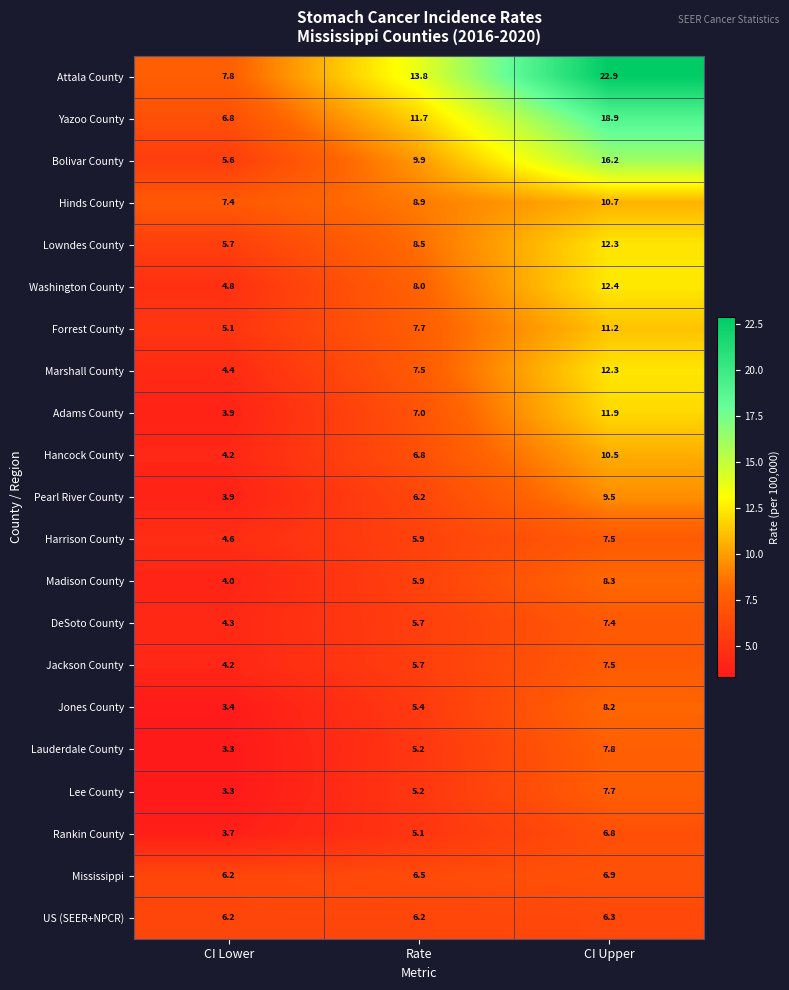

What is the total value across all series at CI Lower?

102.8